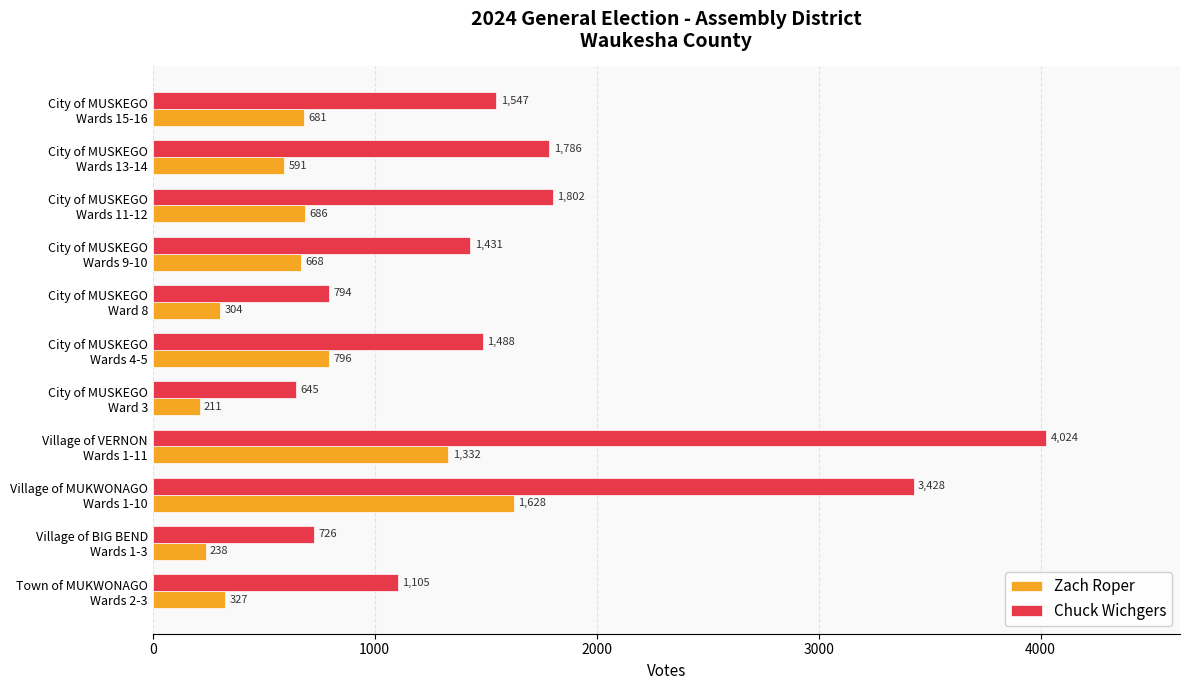

Where is Chuck Wichgers nearest to the value 2334?

City of MUSKEGO
Wards 11-12